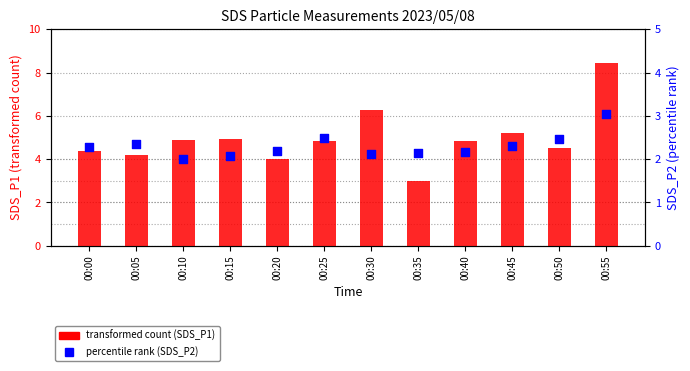

Which series has the widest spread of Y values?

SDS_P1 (transformed count)